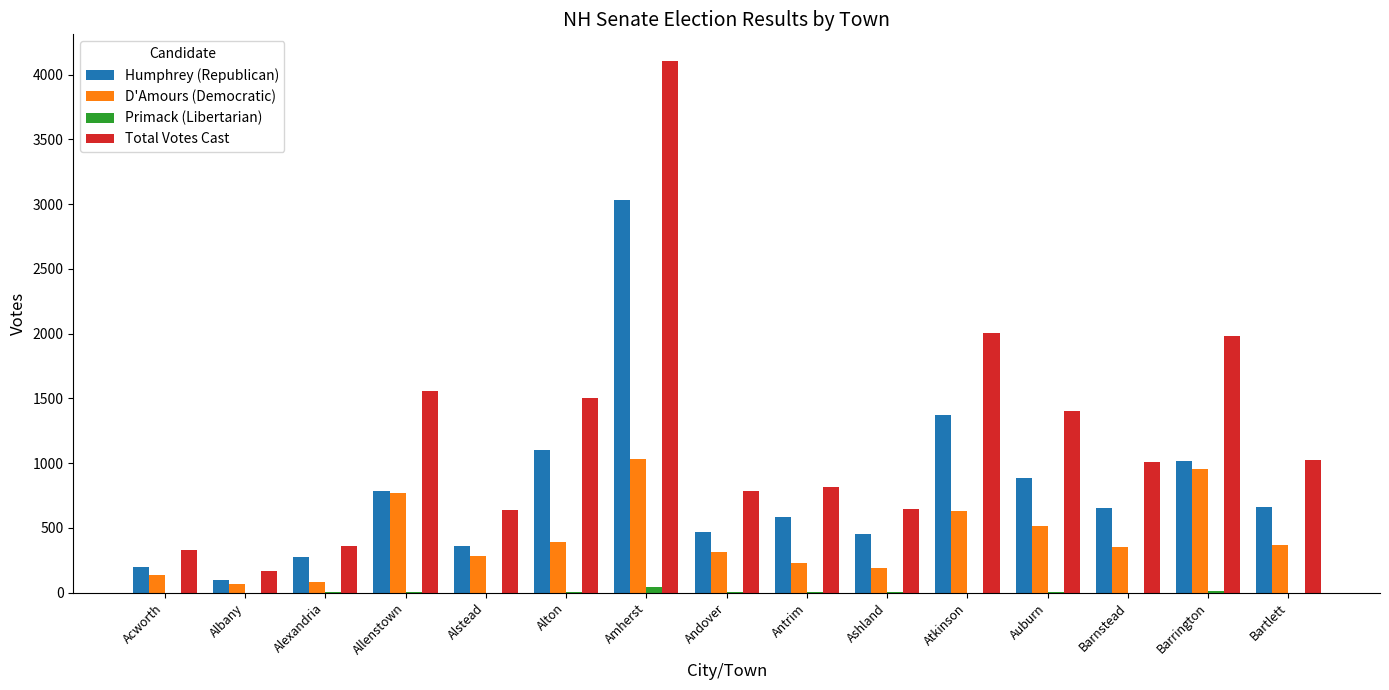

True or false: Total Votes Cast has a value of 208 at Alstead.

False